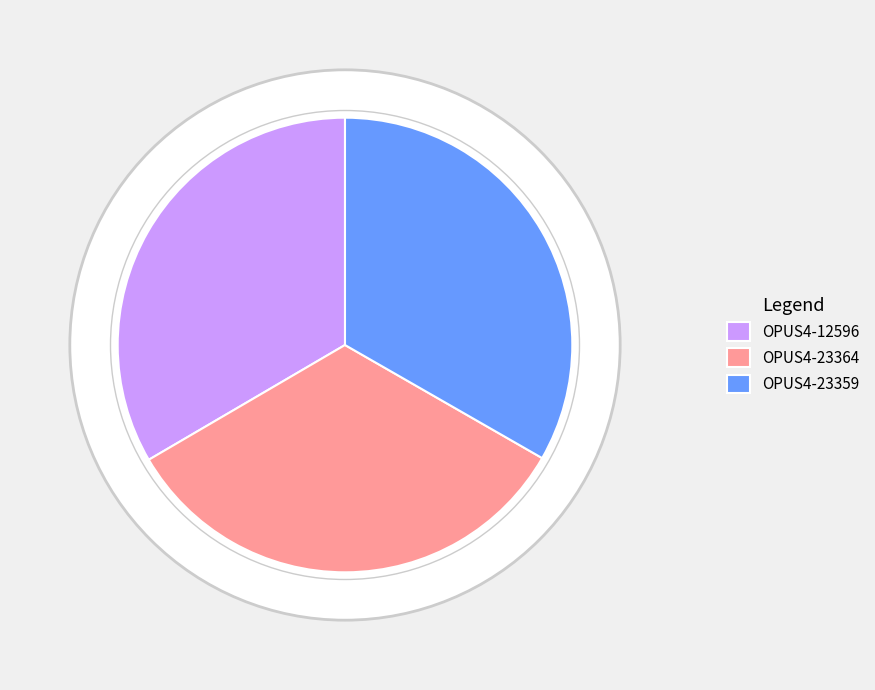

How many segments does this pie chart have?

3